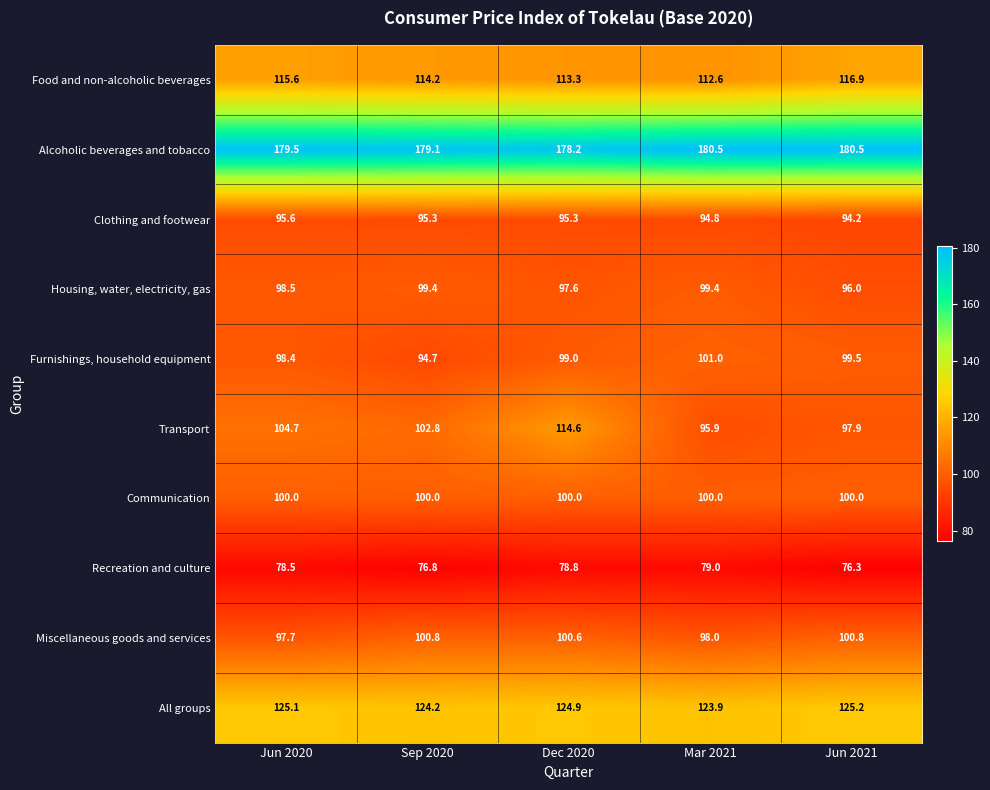

What is the sum of the Food and non-alcoholic beverages values at Jun 2021 and Mar 2021?

229.5